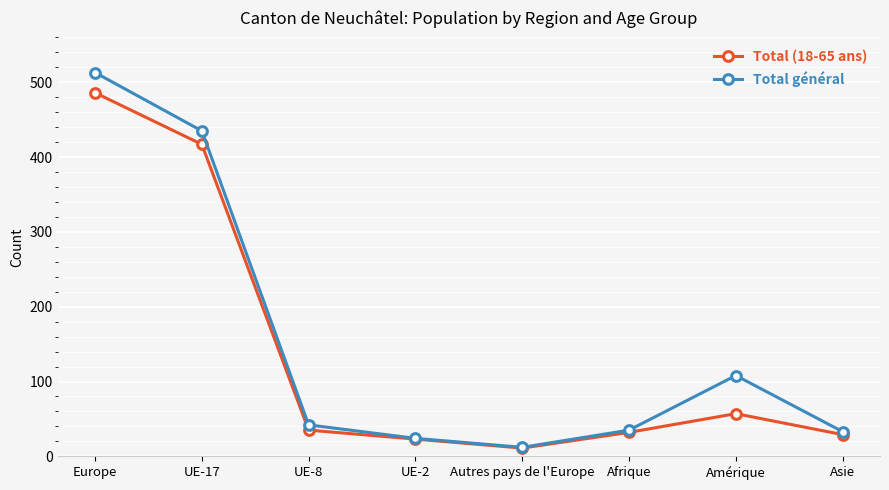

Which label corresponds to the largest value in the chart?

Europe